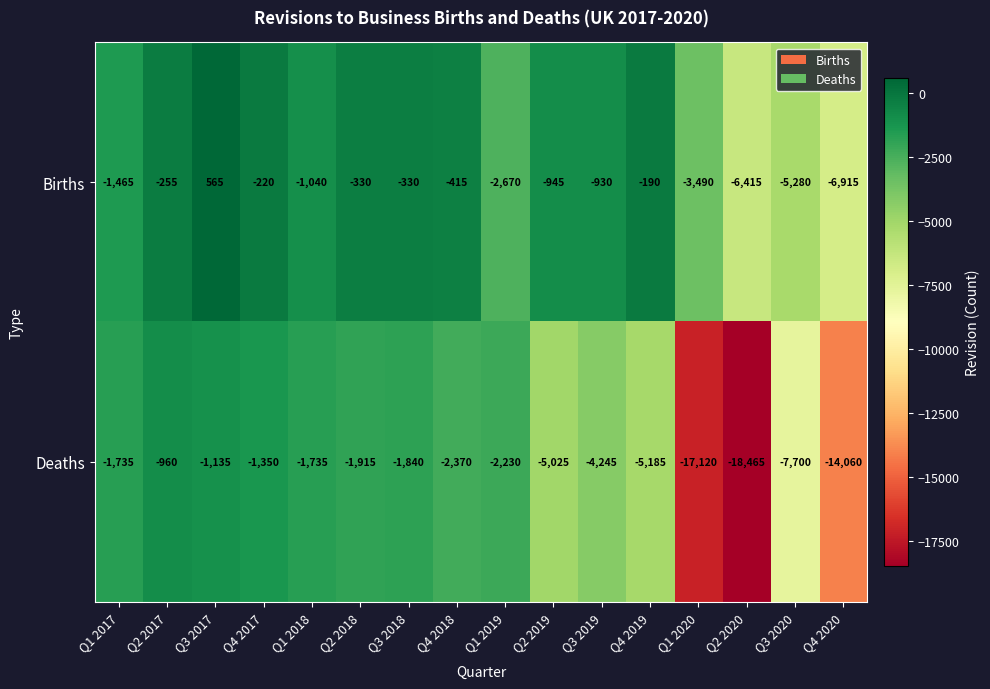

What is the approximate value of Deaths at Q2 2018, to the nearest 50?

-1900